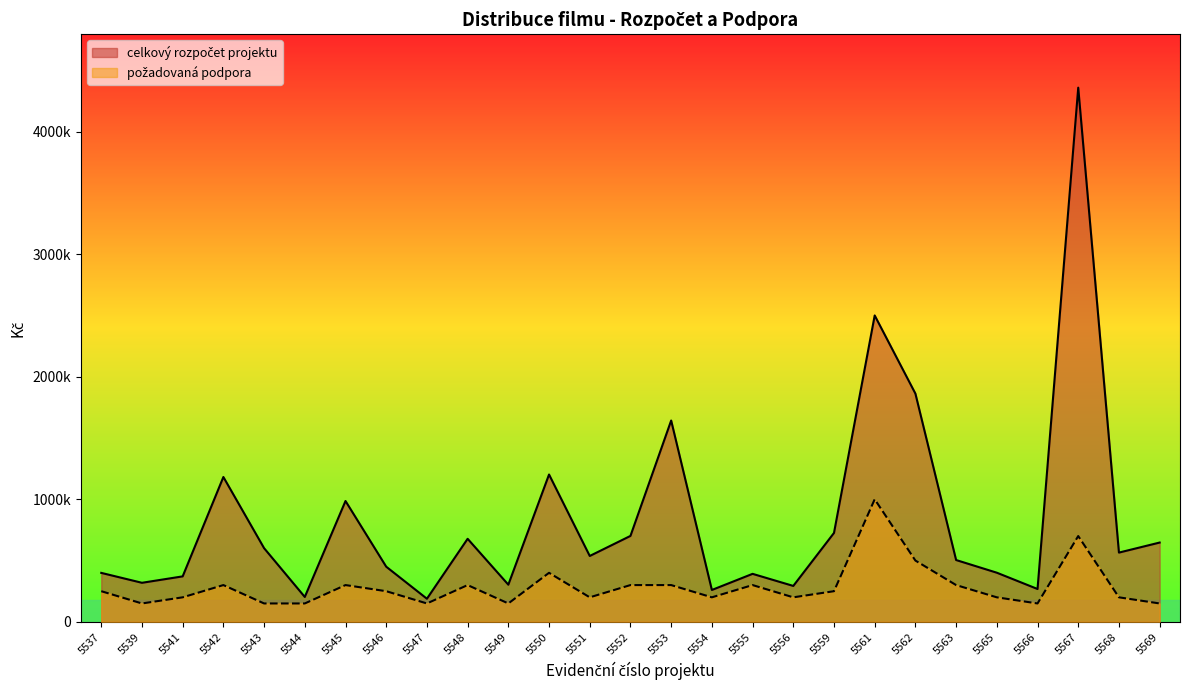

At which label does požadovaná podpora reach its minimum?

5539